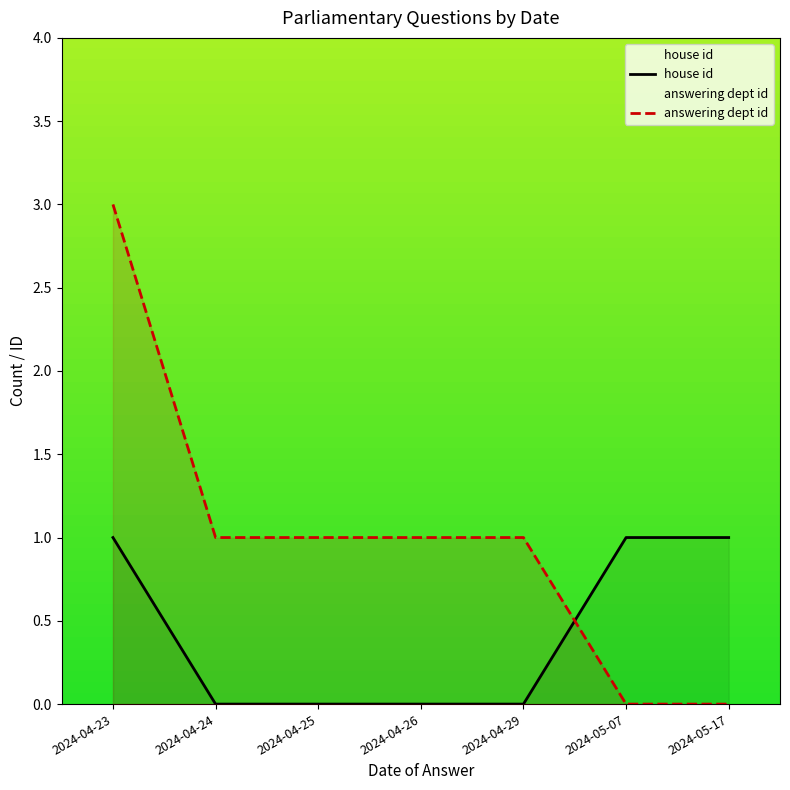

Between which two adjacent categories do answering dept id and house id first intersect?

2024-04-29 and 2024-05-07